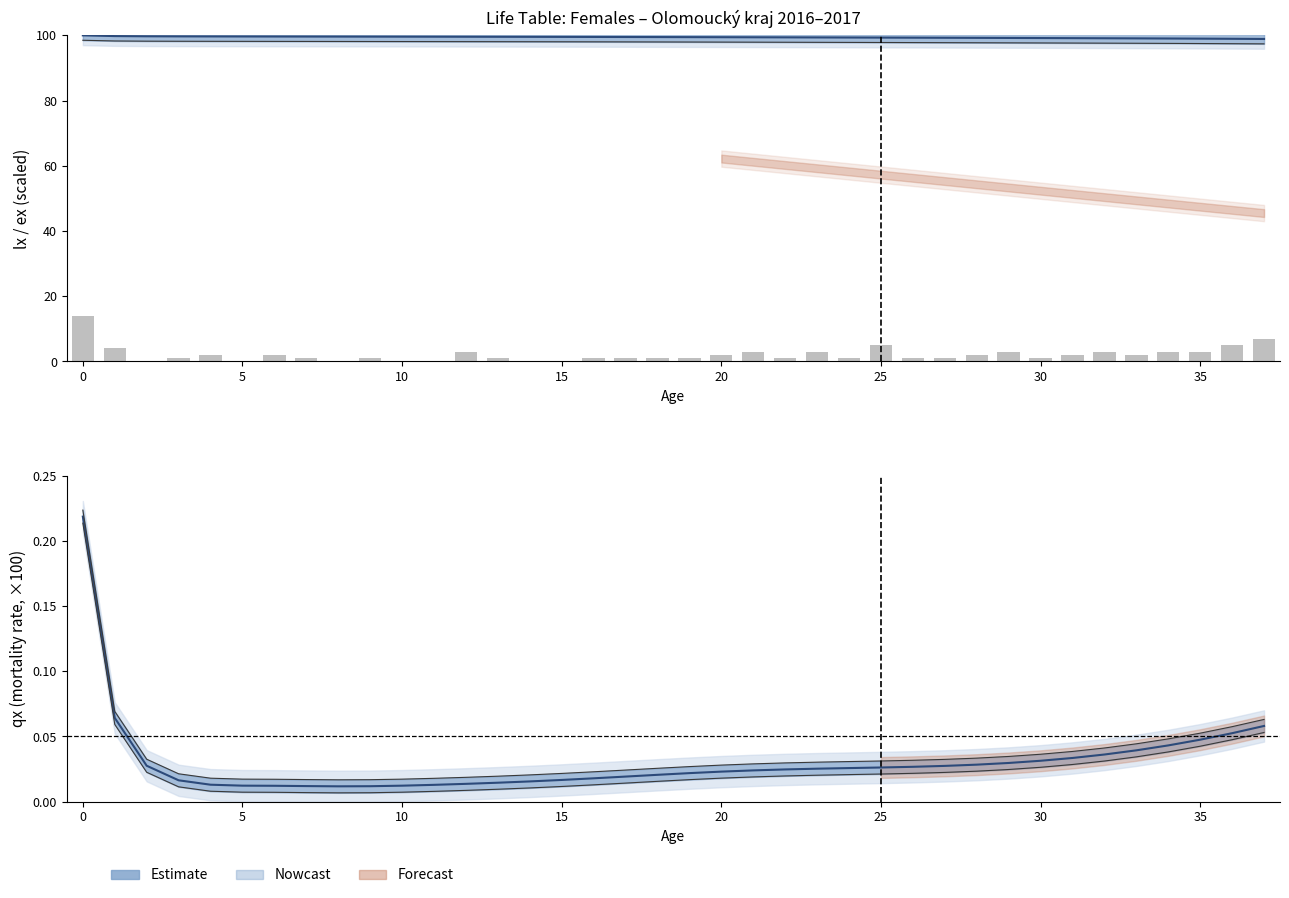

What is the change in value from 8 to 32?

+3